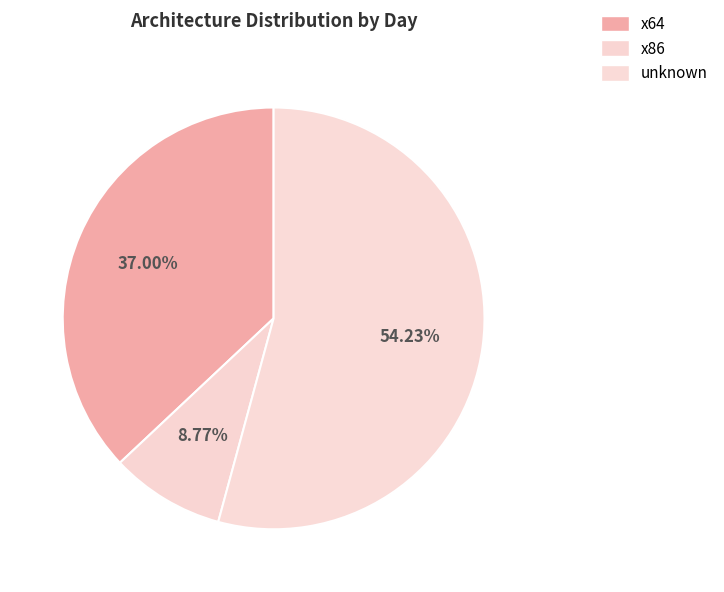

How many segments does this pie chart have?

3